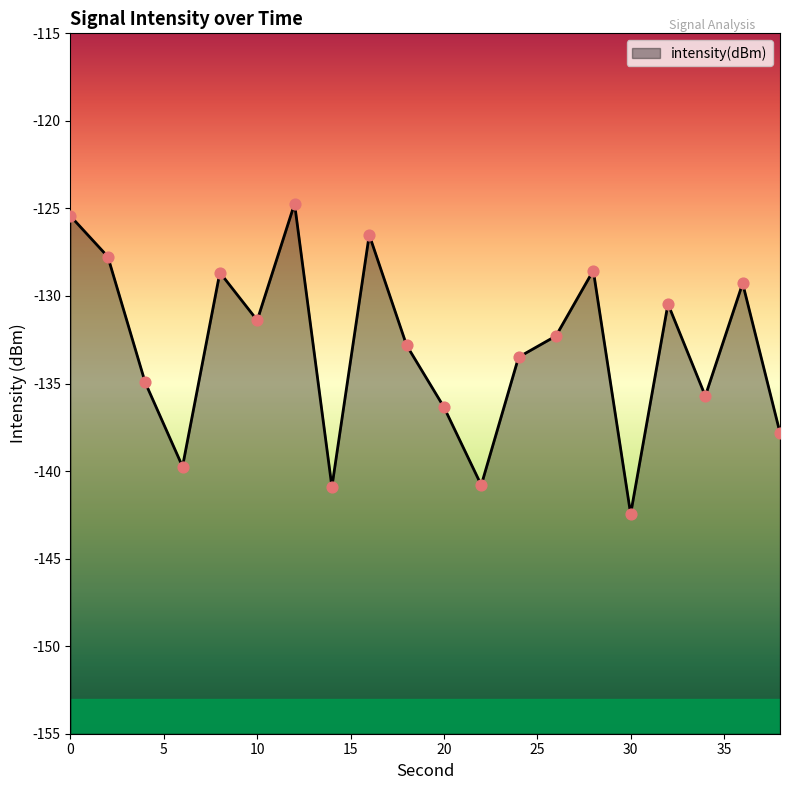

What is the change in value from 0 to 16?

-1.1